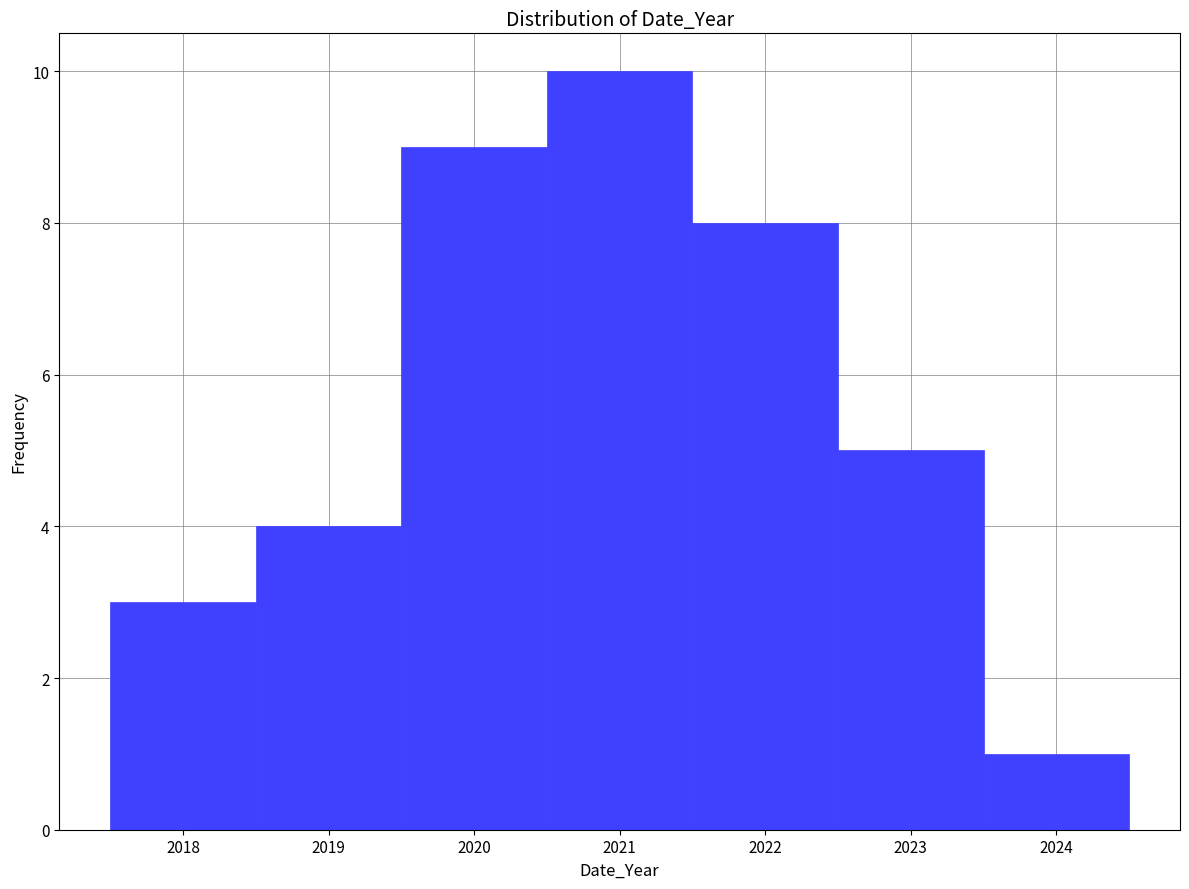

How tall is the bar that spans 2022.5 to 2023.5 on the x-axis? The values are not printed on the chart, so give them approximately, as read against the axis.

5